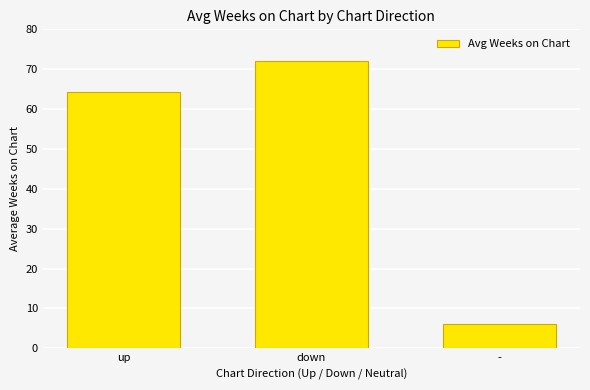

How many values are between 6 and 72?

3